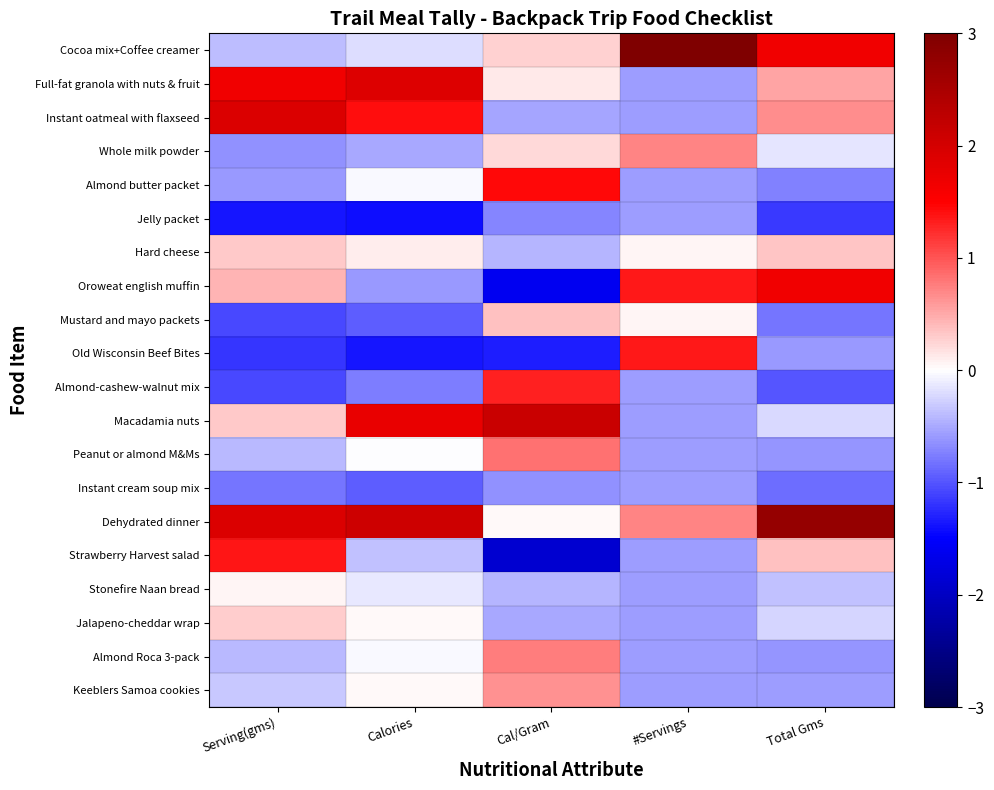

What is the spread (max minus min) of values at #Servings?

3.9